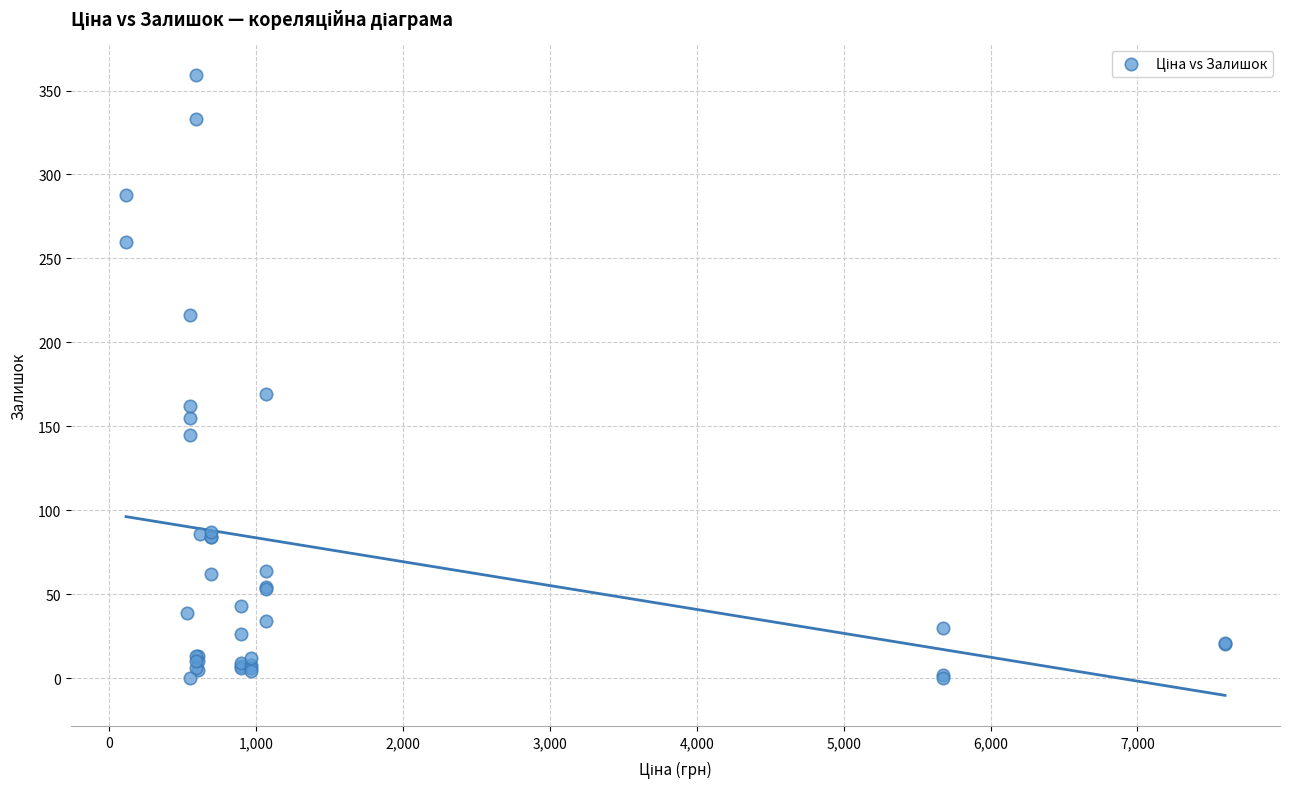

What Y value in the scatter plot is closest to 179?

169